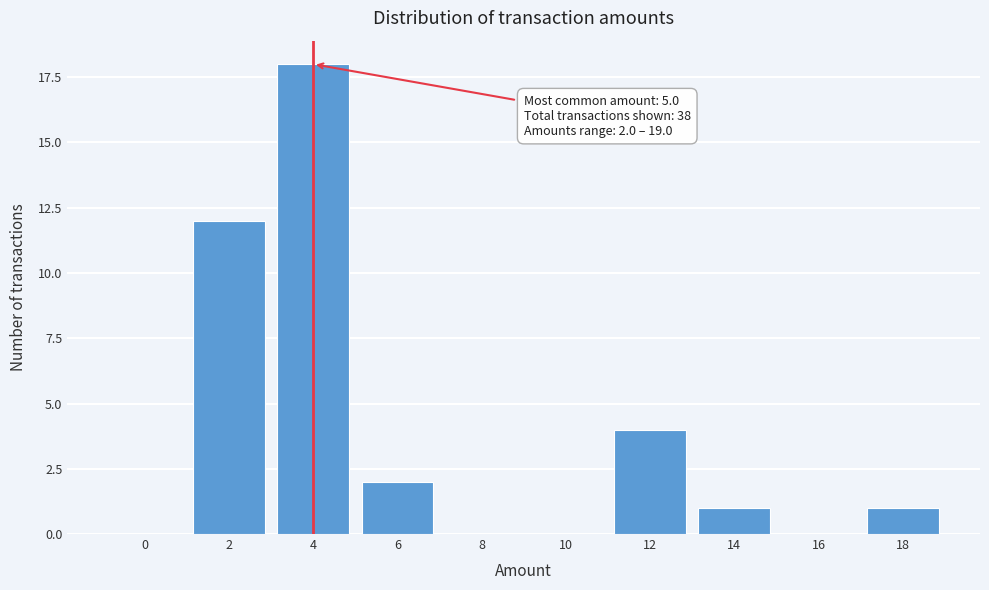

Reading left to right, extract all data points from this chart.

0=0	2=12	4=18	6=2	8=0	10=0	12=4	14=1	16=0	18=1